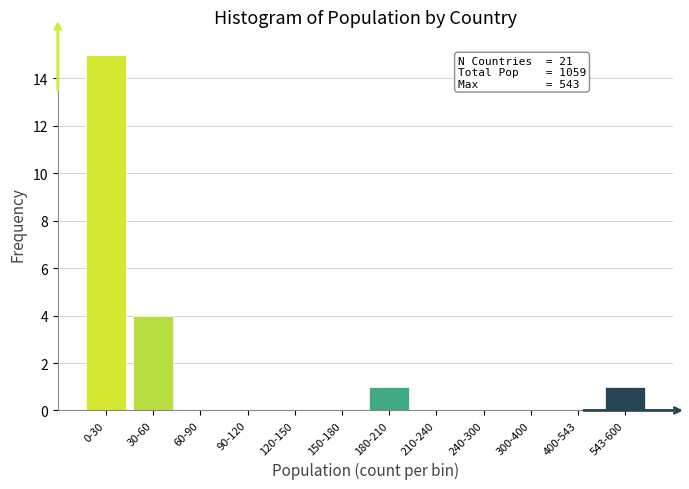

Reading right to left, transcribe all the data shown in this chart.

543-600=1	400-543=0	300-400=0	240-300=0	210-240=0	180-210=1	150-180=0	120-150=0	90-120=0	60-90=0	30-60=4	0-30=15